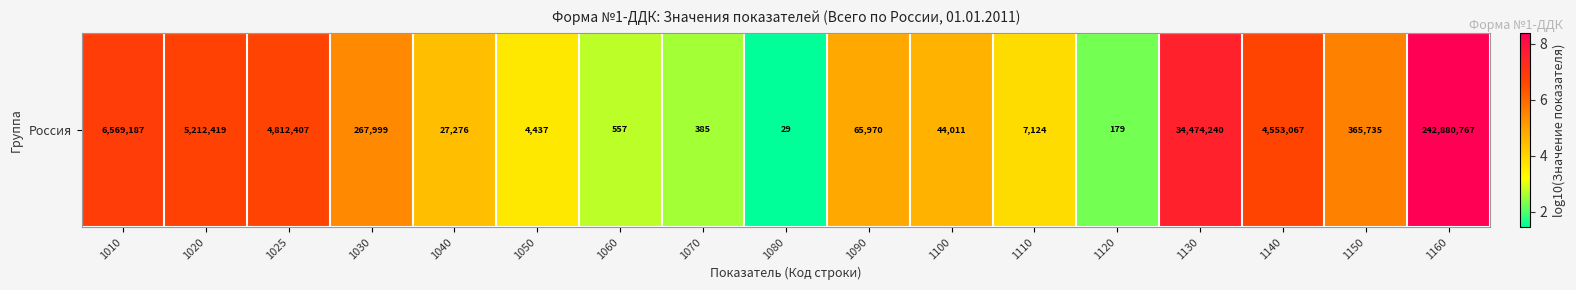

The value at 1140 is 10.3. True or false?

False